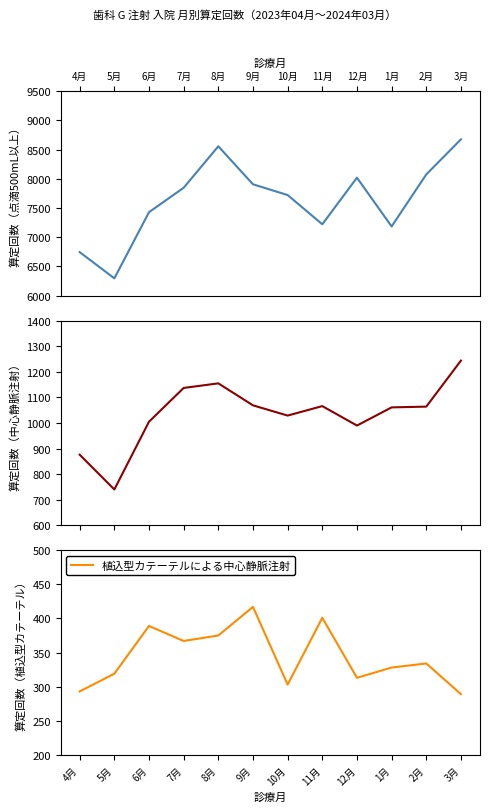

True or false: 中心静脈注射 and 点滴注射（500mL以上） intersect in this chart.

False